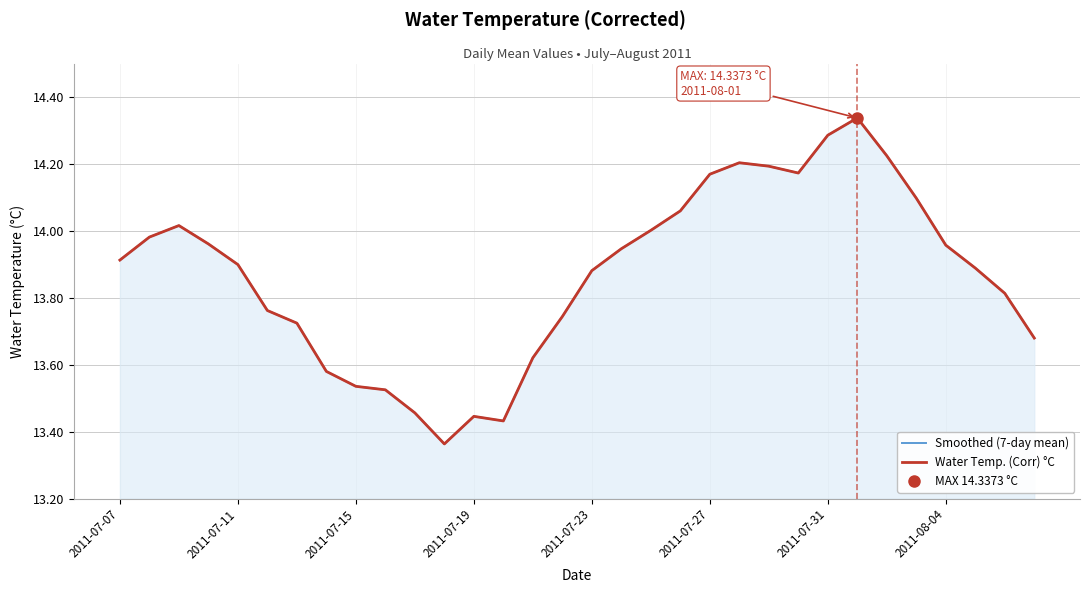

How many data points does each series have?

32